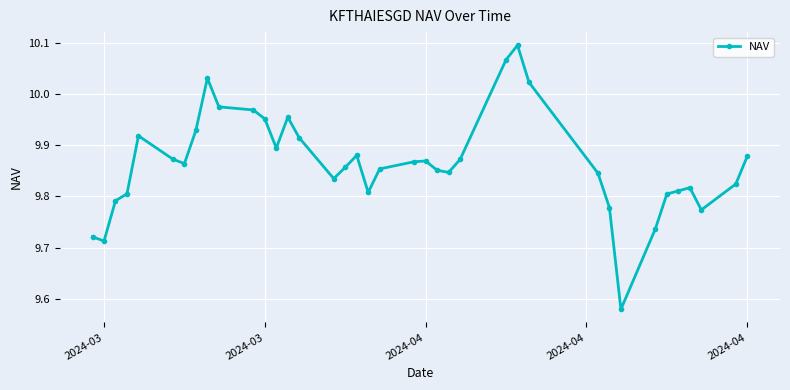

What is the difference between the second highest and minimum values?

0.5